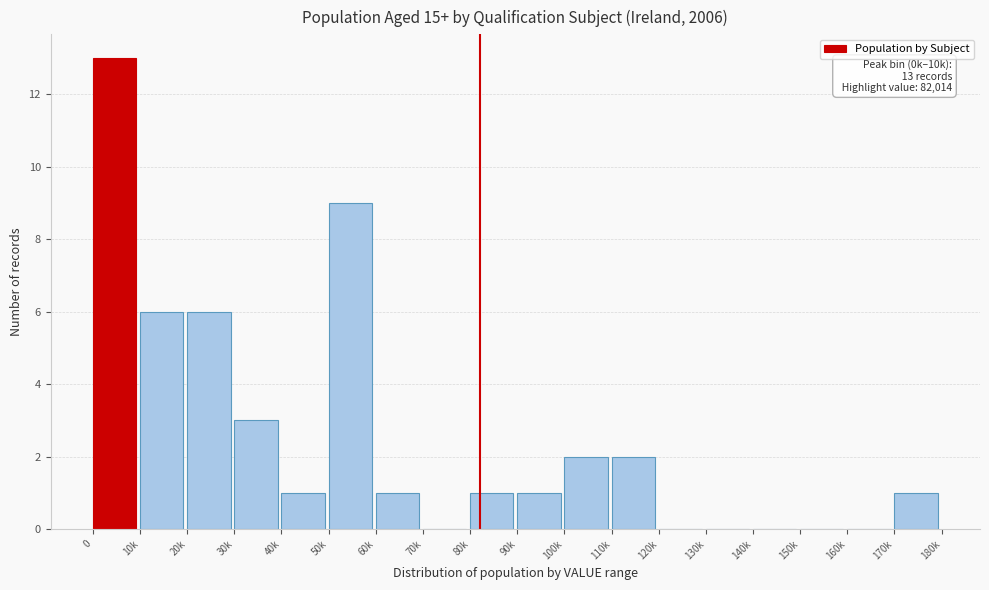

Reading left to right, what are all the values shown in this chart?

0=13	10k=6	20k=6	30k=3	40k=1	50k=9	60k=1	70k=0	80k=1	90k=1	100k=2	110k=2	120k=0	130k=0	140k=0	150k=0	160k=0	170k=1